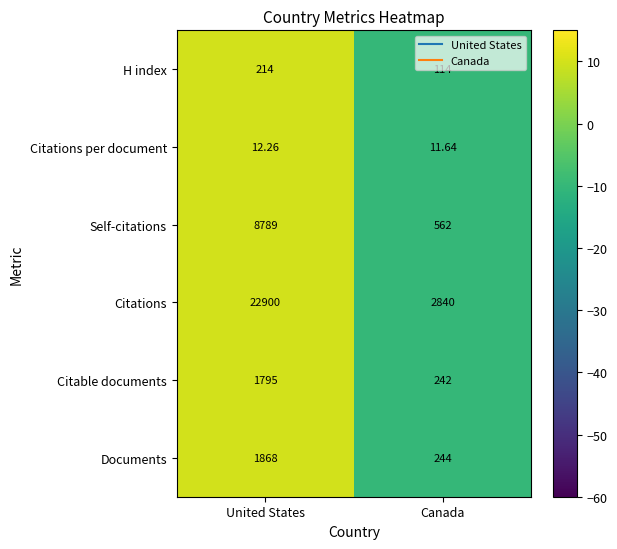

Which category has the lowest value across all series?

Canada